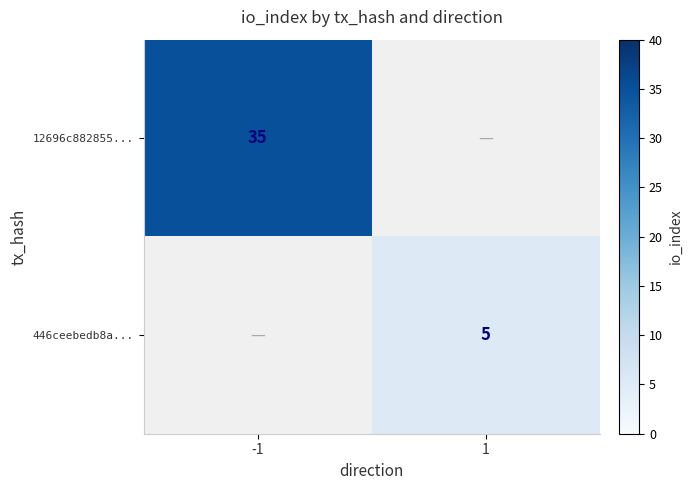

Is it true that 446ceebedb8a... equals 5 at 1?

True